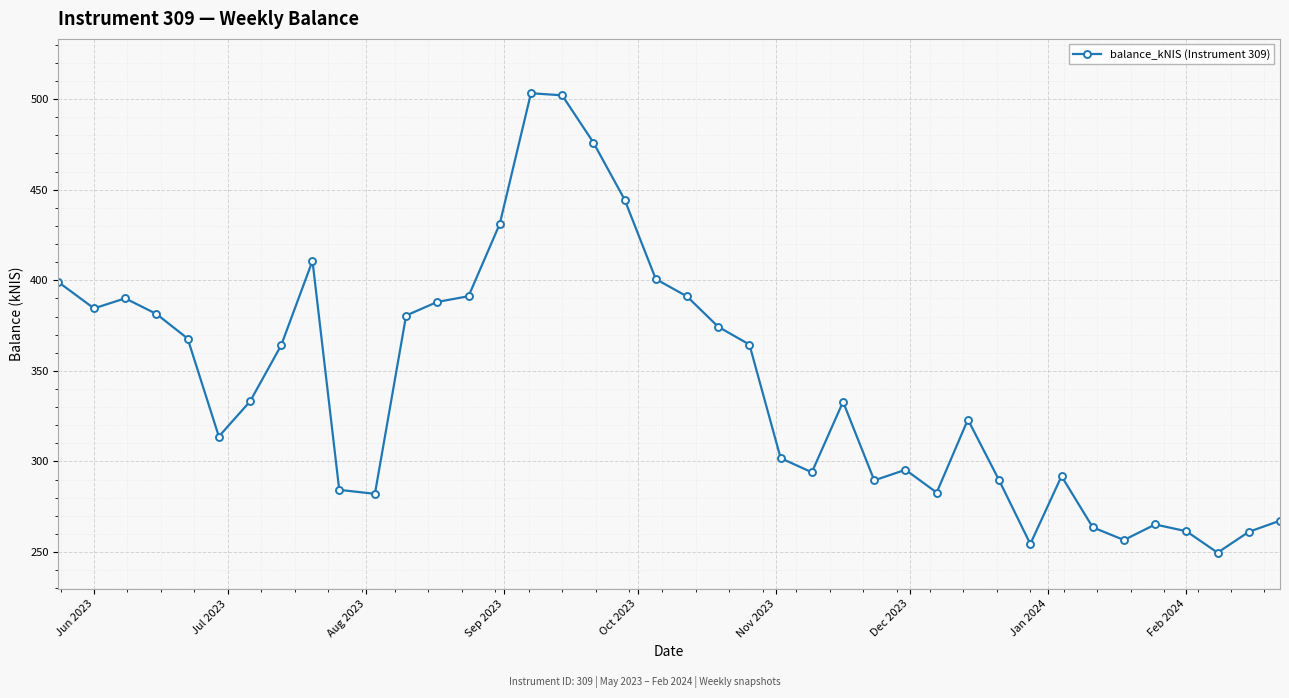

What is the average value?

343.5